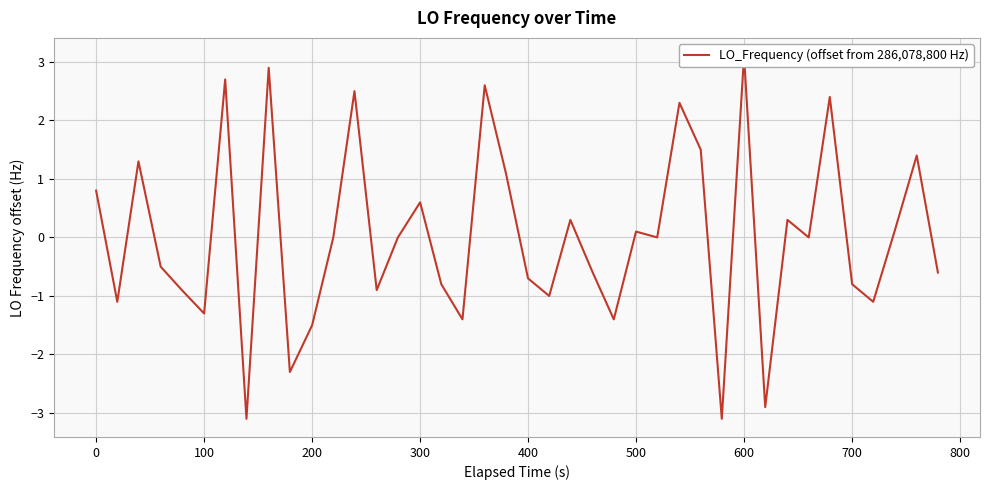

How many interior local peaks (higher than both neighbors) does the data have?

13